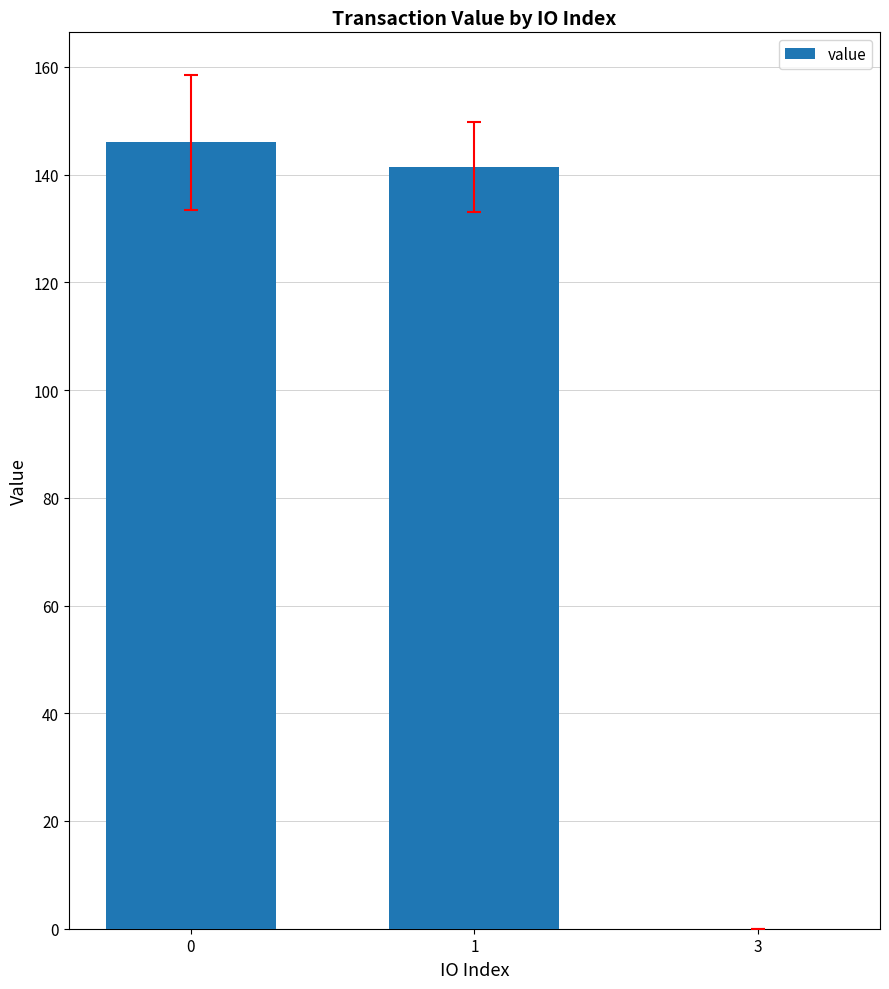

Between 1 and 3, which is larger?

1